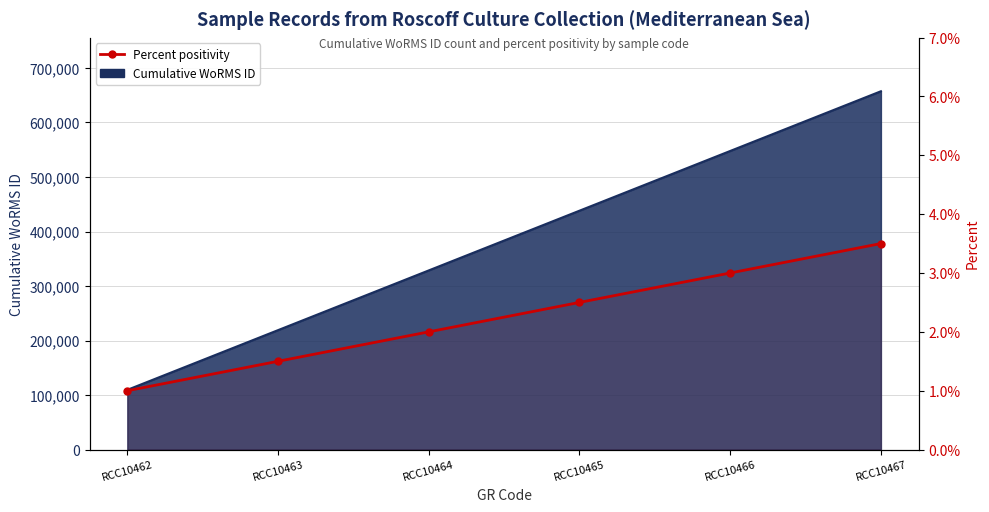

Rank the categories by value from highest to lowest.

RCC10467, RCC10466, RCC10465, RCC10464, RCC10463, RCC10462